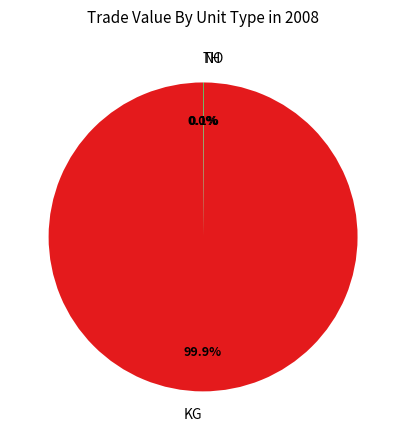

Which slice is the largest?

KG